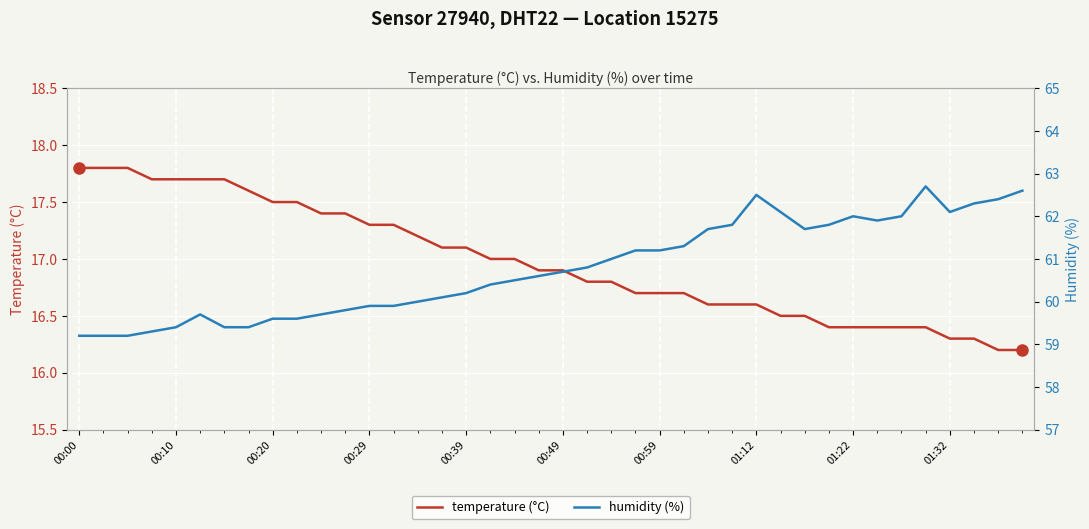

Which category has the highest value across all series?

35